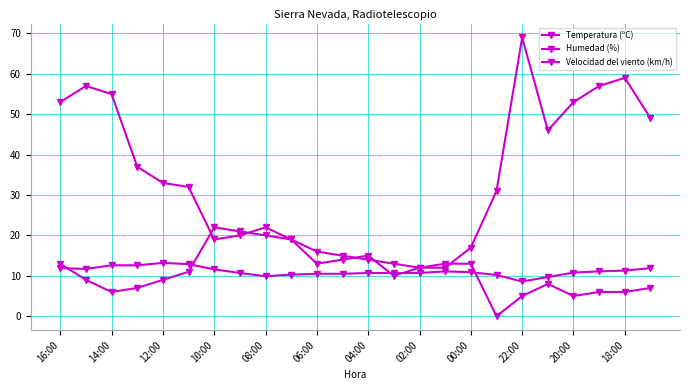

Does the chart have visible grid lines?

Yes